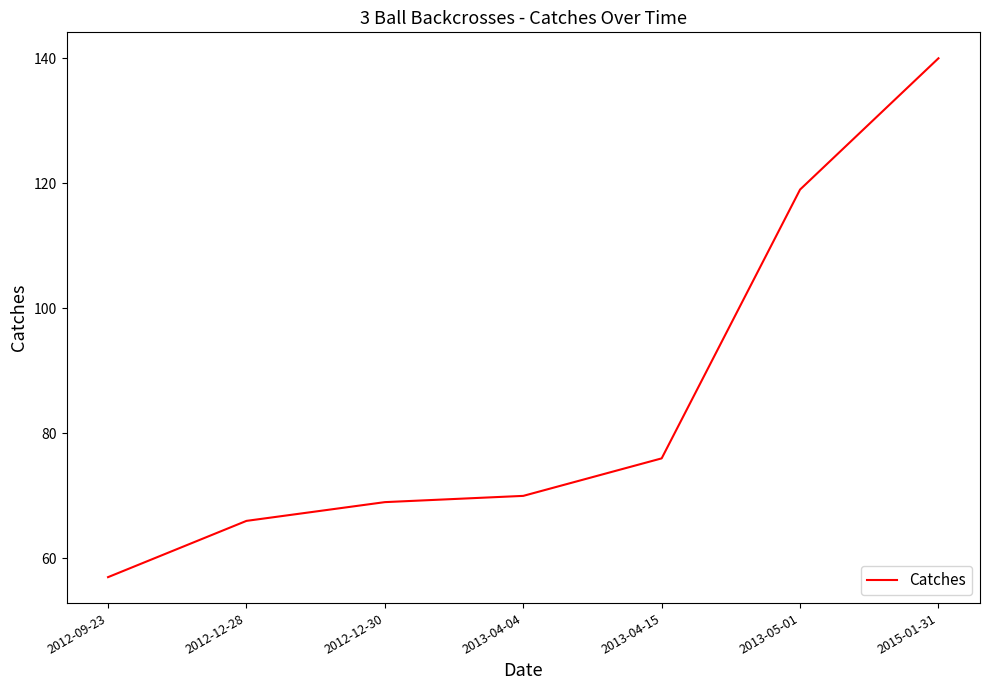

Reading left to right, transcribe all the data shown in this chart.

2012-09-23=57	2012-12-28=66	2012-12-30=69	2013-04-04=70	2013-04-15=76	2013-05-01=119	2015-01-31=140